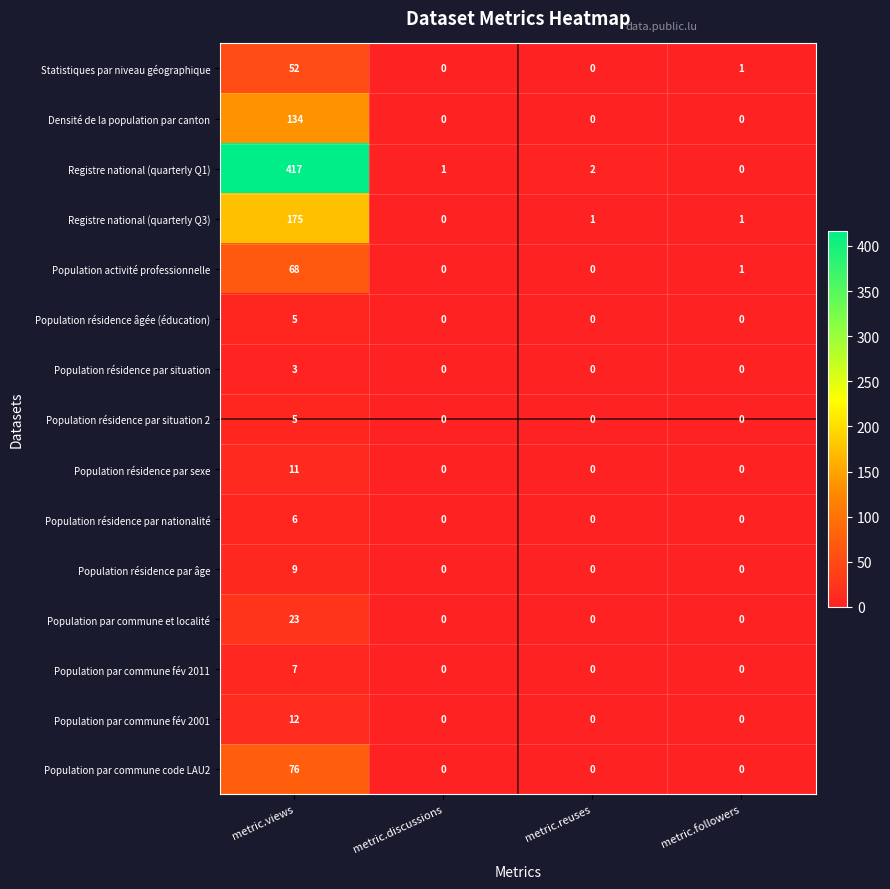

Which series has the largest range (max minus min)?

Registre national (quarterly Q1)